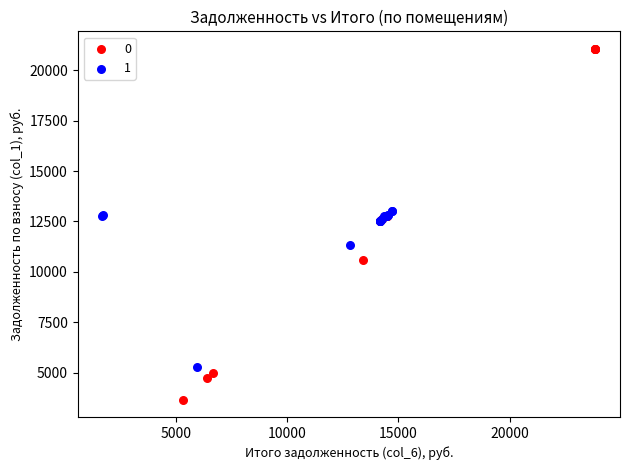

Which series has the largest Y range (max minus min)?

0